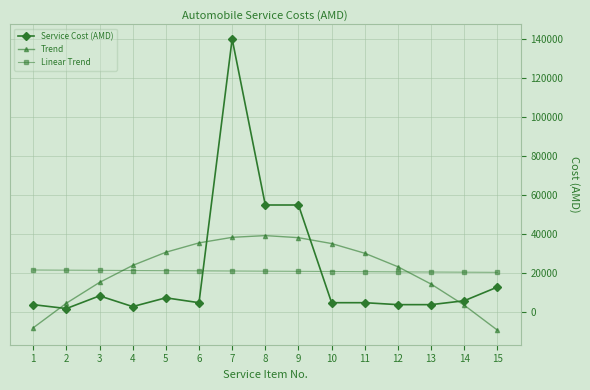

The value of Trend at 4 is 24077.6. True or false?

True